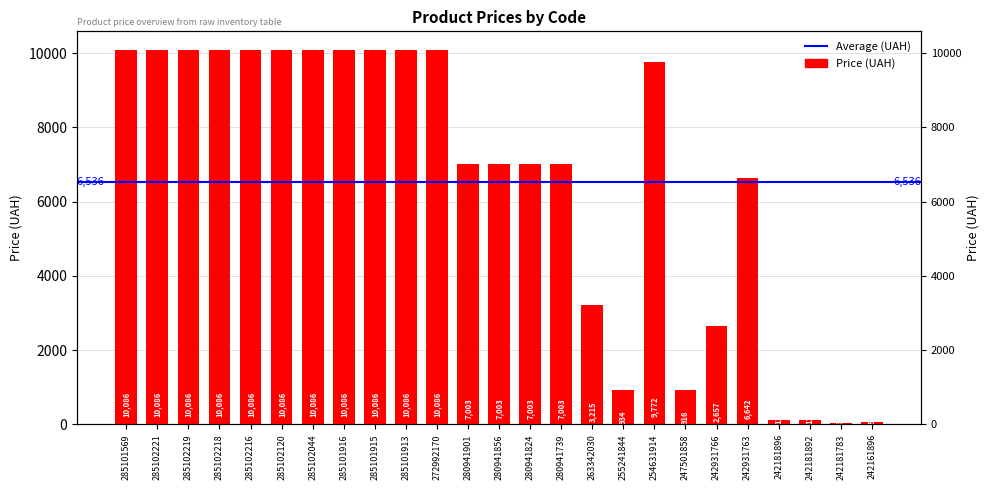

Reading right to left, transcribe all the data shown in this chart.

57.7	32.3	115.4	115.4	6641.8	2656.7	915.6	9772.3	933.7	3215.0	7002.6	7002.6	7002.6	7002.6	10085.8	10085.8	10085.8	10085.8	10085.8	10085.8	10085.8	10085.8	10085.8	10085.8	10085.8